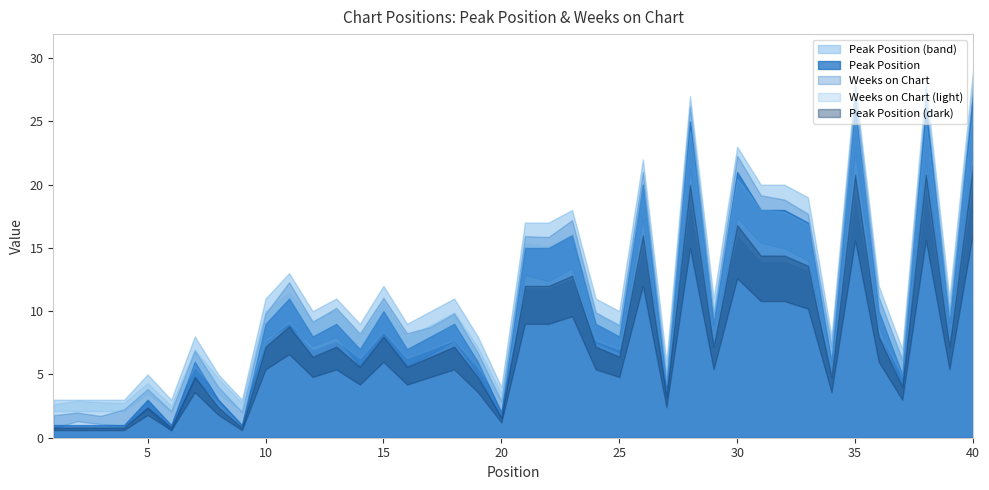

What is the sum of the Peak Position values at 25 and 19?

14